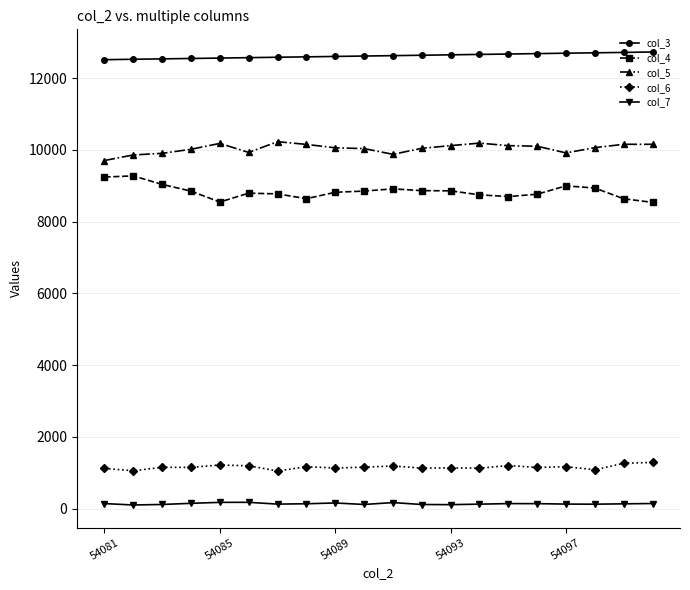

True or false: col_6 and col_5 cross at least once.

False